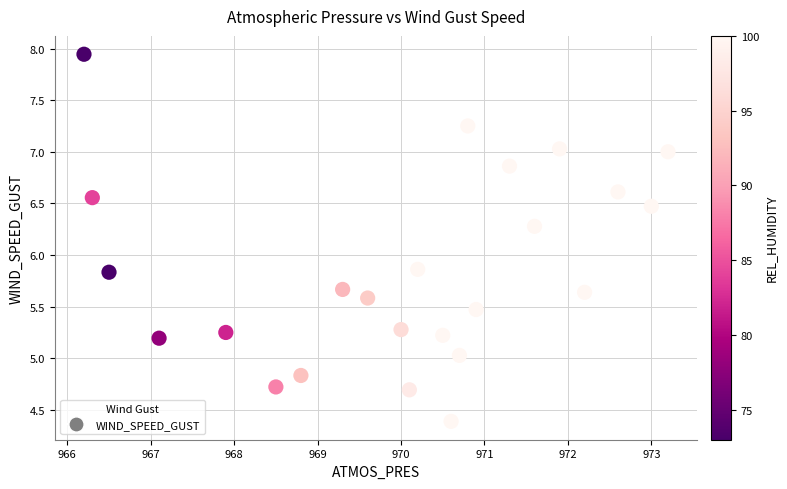

What is the range of X values (max minus min)?

7.0